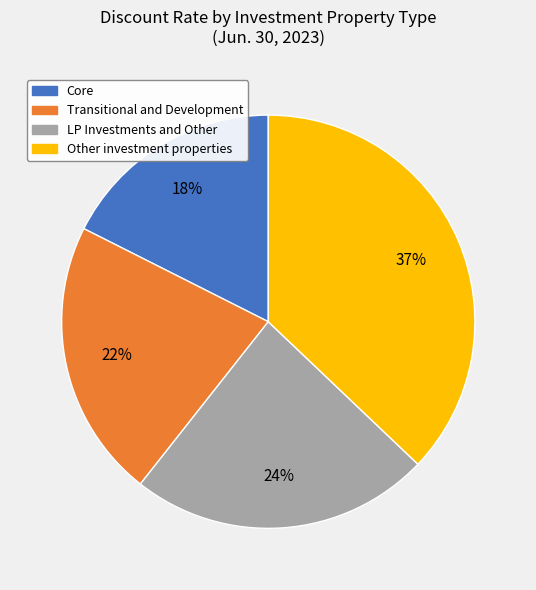

To the nearest percent, what portion does Core represent?

18%